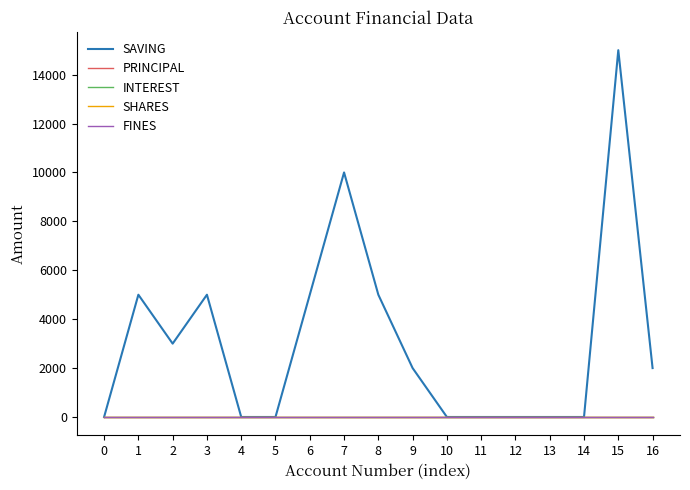

True or false: FINES and SAVING intersect in this chart.

False